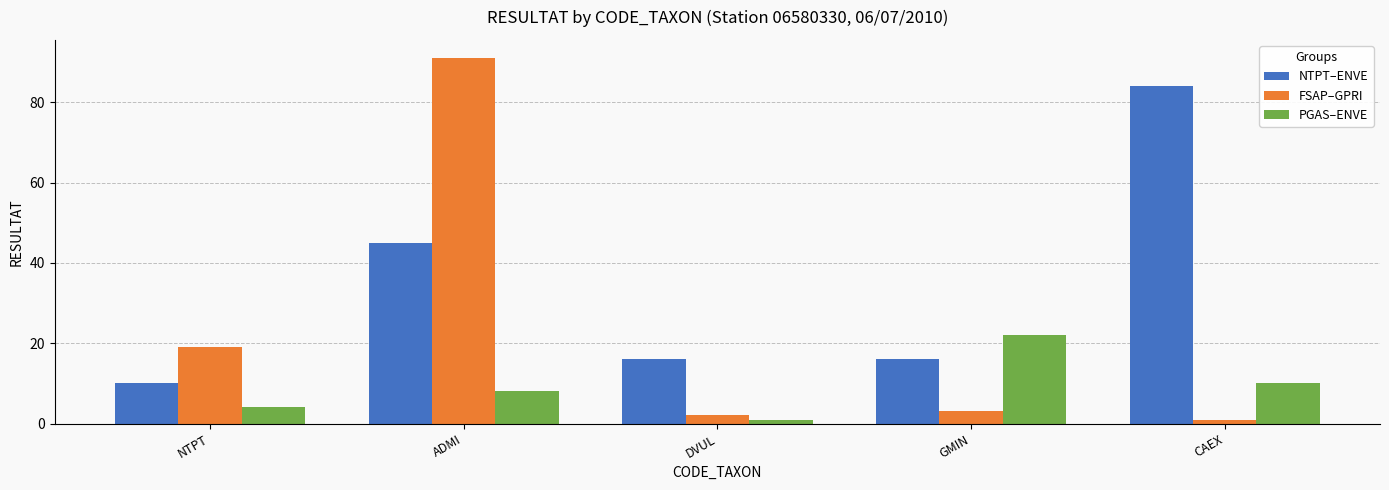

What is the average value of the FSAP–GPRI series?

23